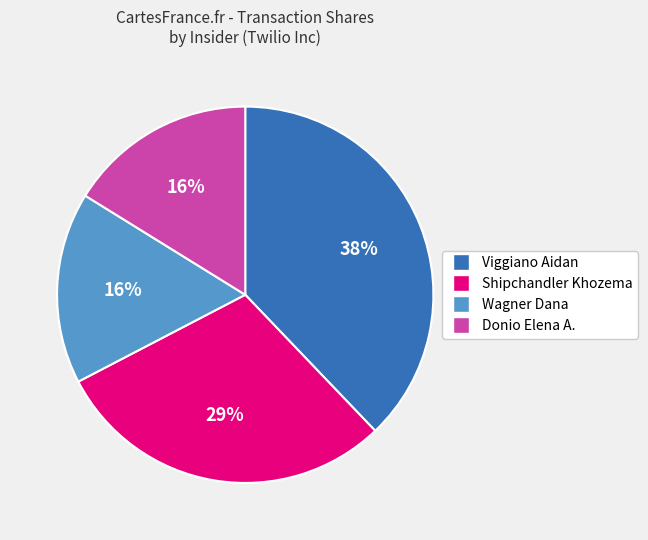

Does Shipchandler Khozema represent more than half of the total?

No